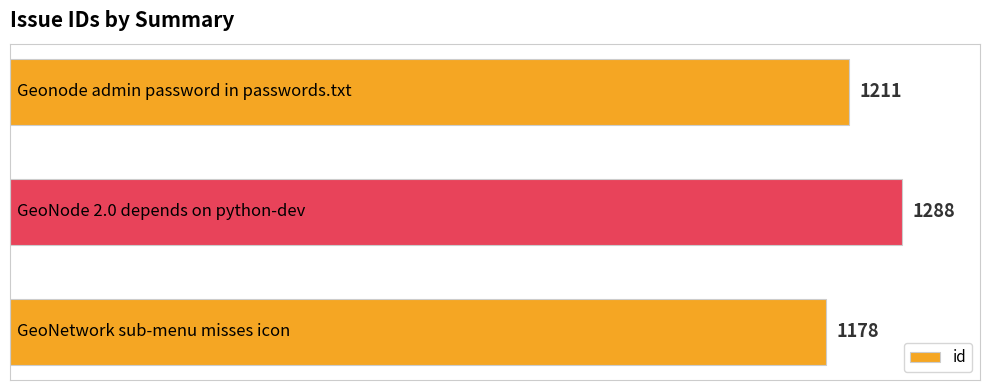

Are the bars grouped side by side (vs. stacked)?

No